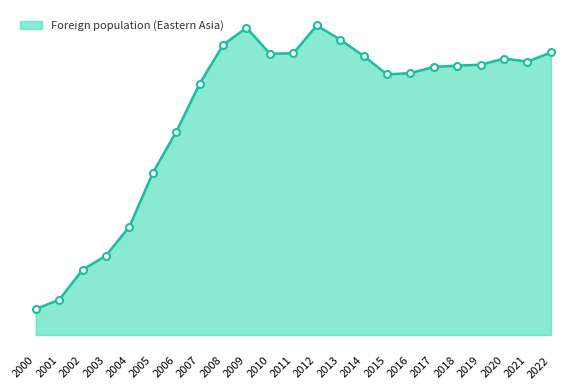

Is this an area chart (filled region under the line)?

Yes